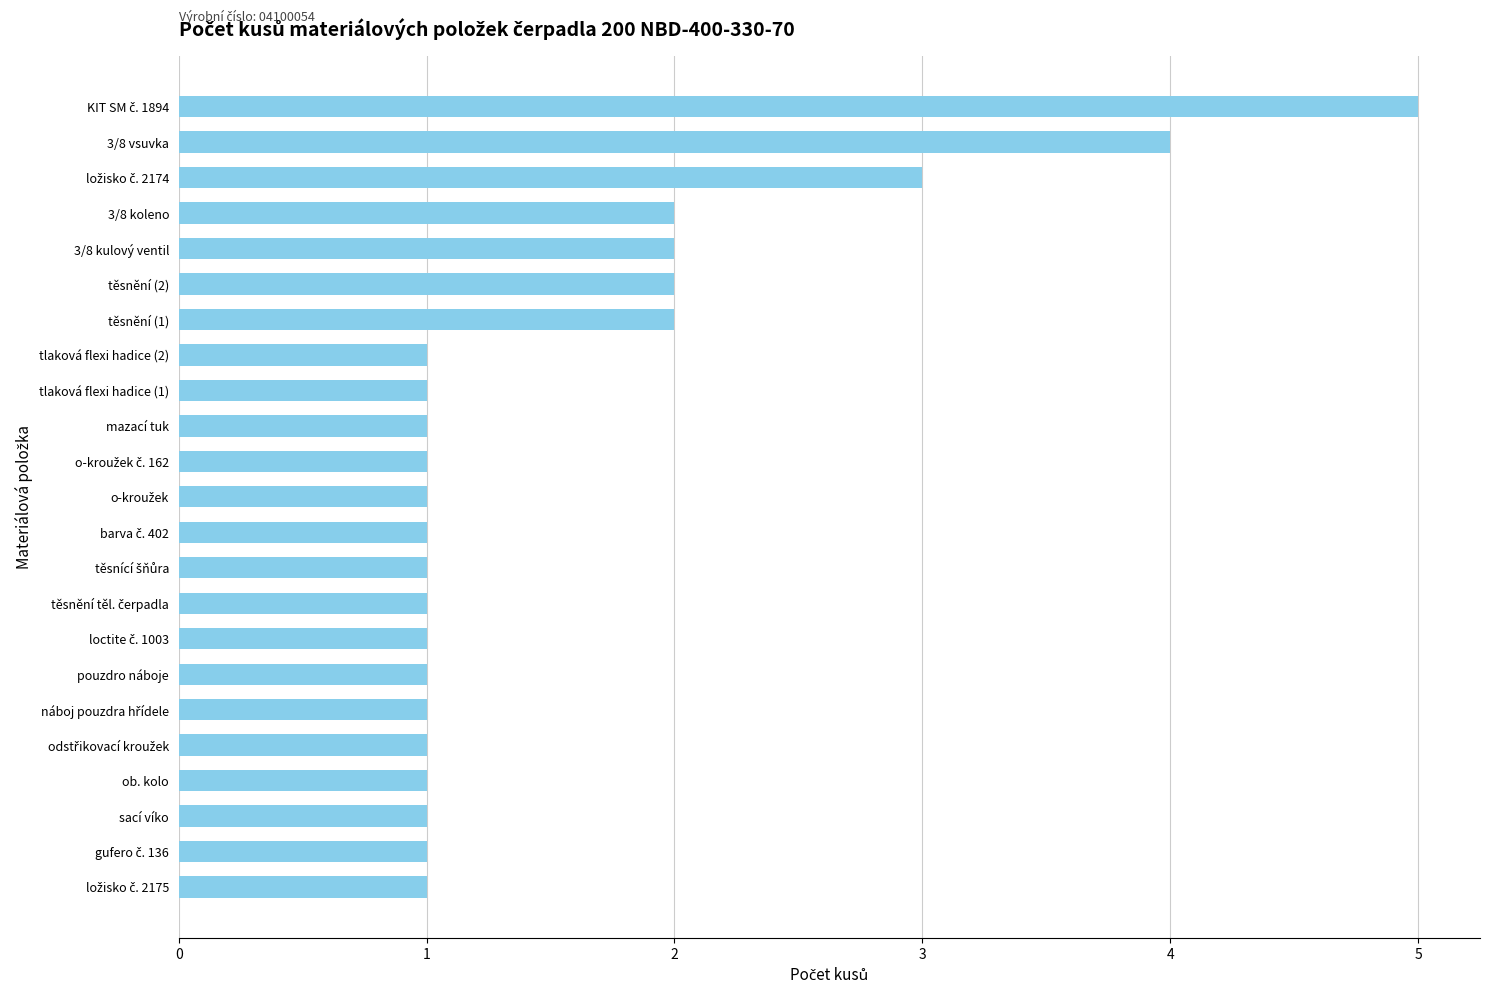

True or false: the data shows 2 at 3/8 kulový ventil.

True